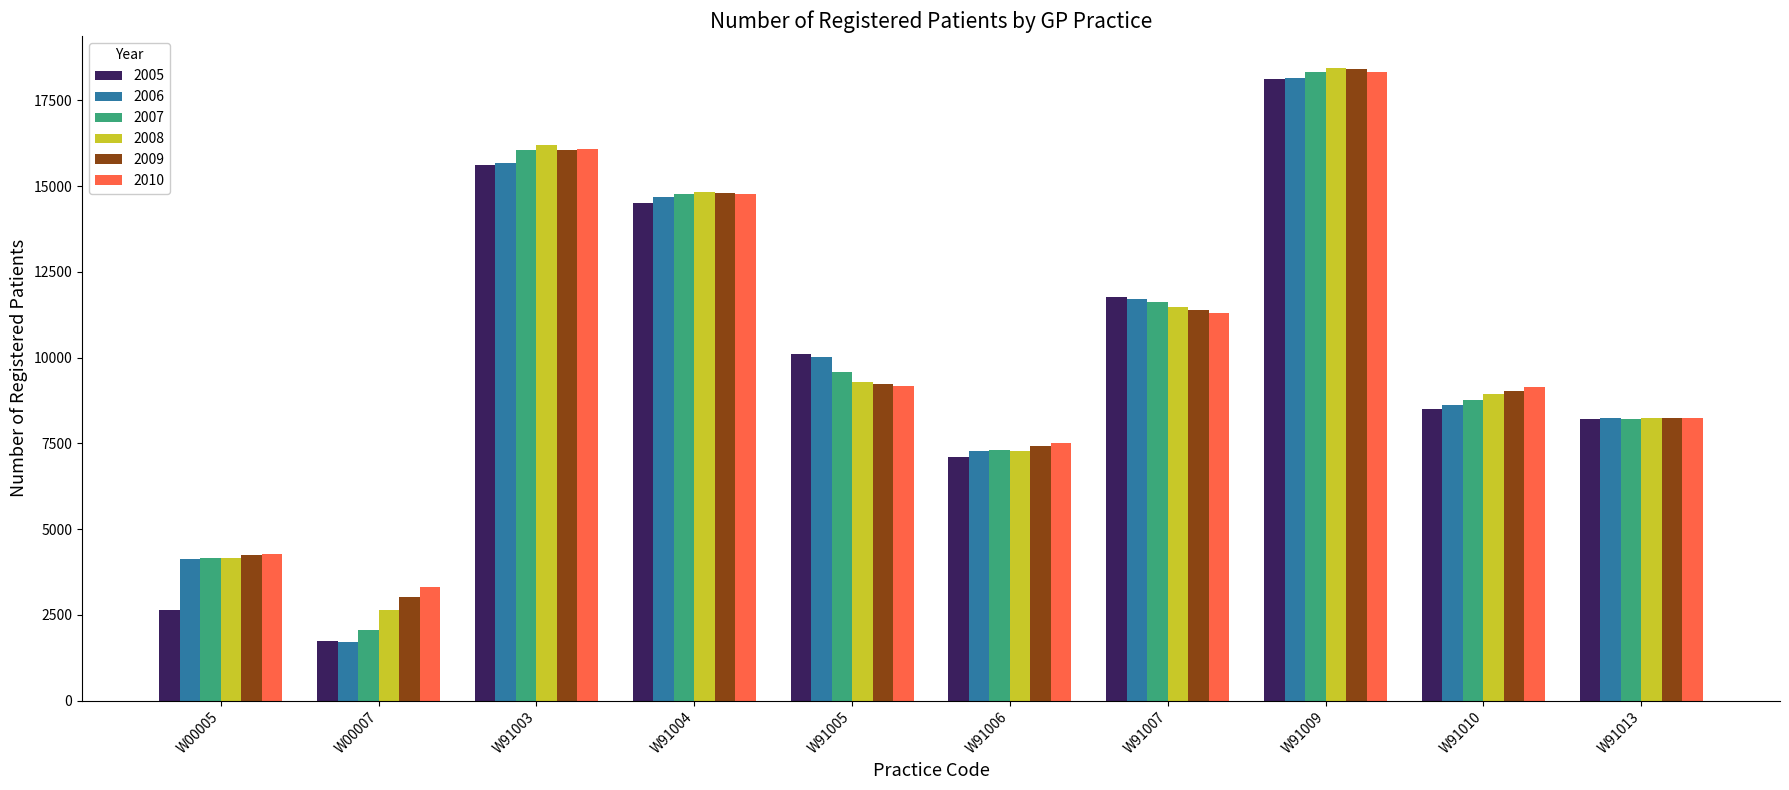

What is the value of the 2008 bar at the 3rd from the left?

16199